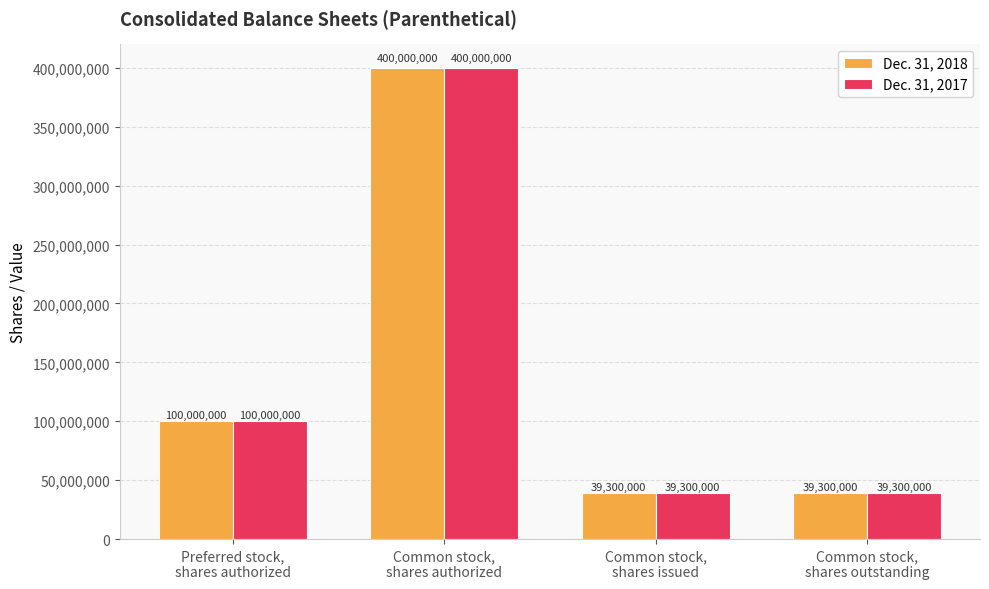

Reading right to left, transcribe all the data shown in this chart.

Dec. 31, 2018: Common stock,
shares outstanding=39300000	Common stock,
shares issued=39300000	Common stock,
shares authorized=400000000	Preferred stock,
shares authorized=100000000
Dec. 31, 2017: Common stock,
shares outstanding=39300000	Common stock,
shares issued=39300000	Common stock,
shares authorized=400000000	Preferred stock,
shares authorized=100000000